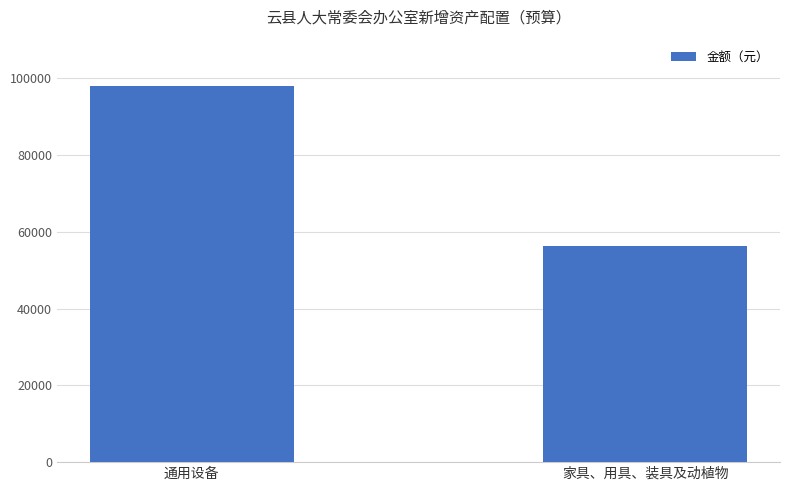

What is the ratio of the value at 家具、用具、装具及动植物 to the value at 通用设备?

0.6